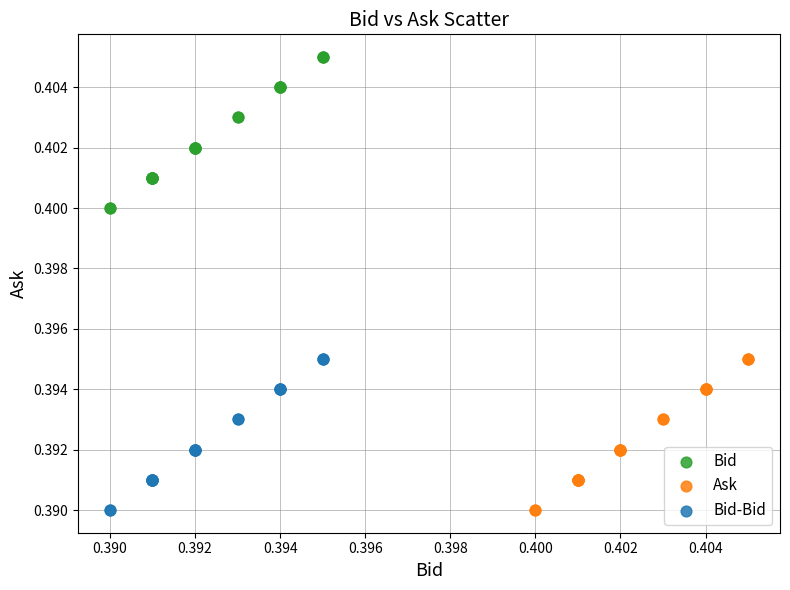

Which series contains the highest Y value?

Bid